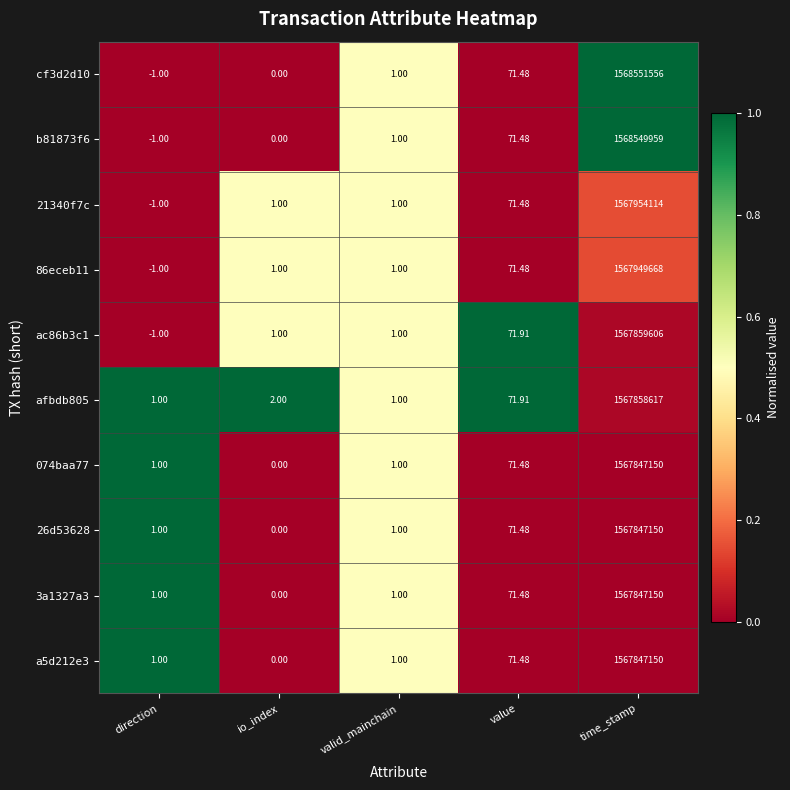

At which label does 074baa77 reach its minimum?

io_index